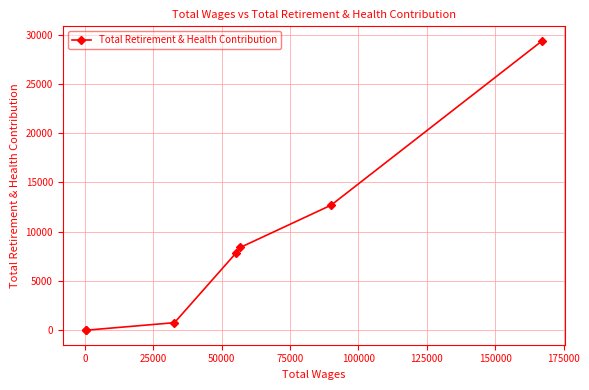

Reading left to right, list all the values displayed in this chart.

0	0	769	7842	8399	12688	29363